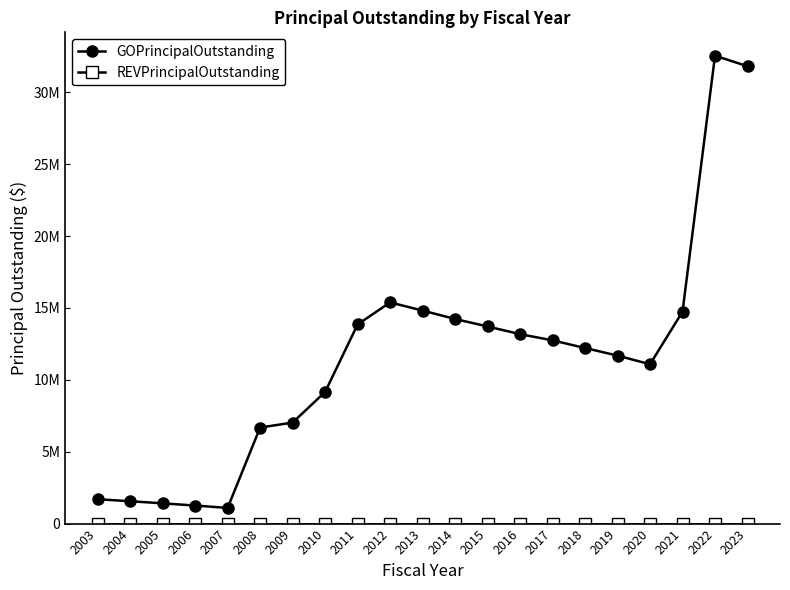

List the series in order of their overall mean, highest first.

GOPrincipalOutstanding, REVPrincipalOutstanding